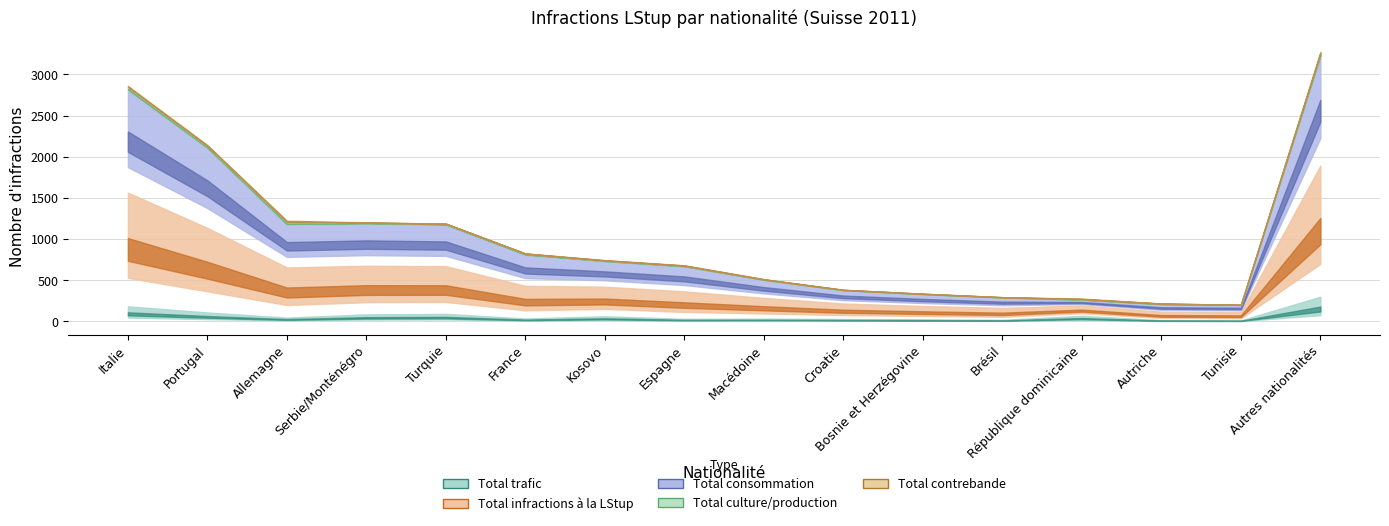

At which label does Total consommation reach its peak?

Autres nationalités